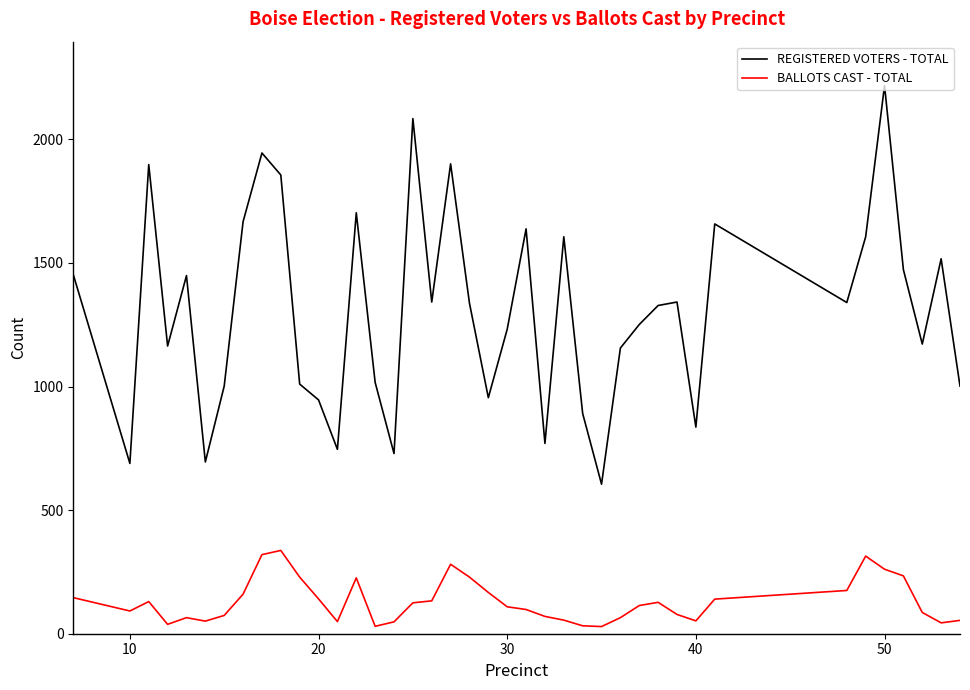

List the series in order of their overall mean, highest first.

REGISTERED VOTERS - TOTAL, BALLOTS CAST - TOTAL